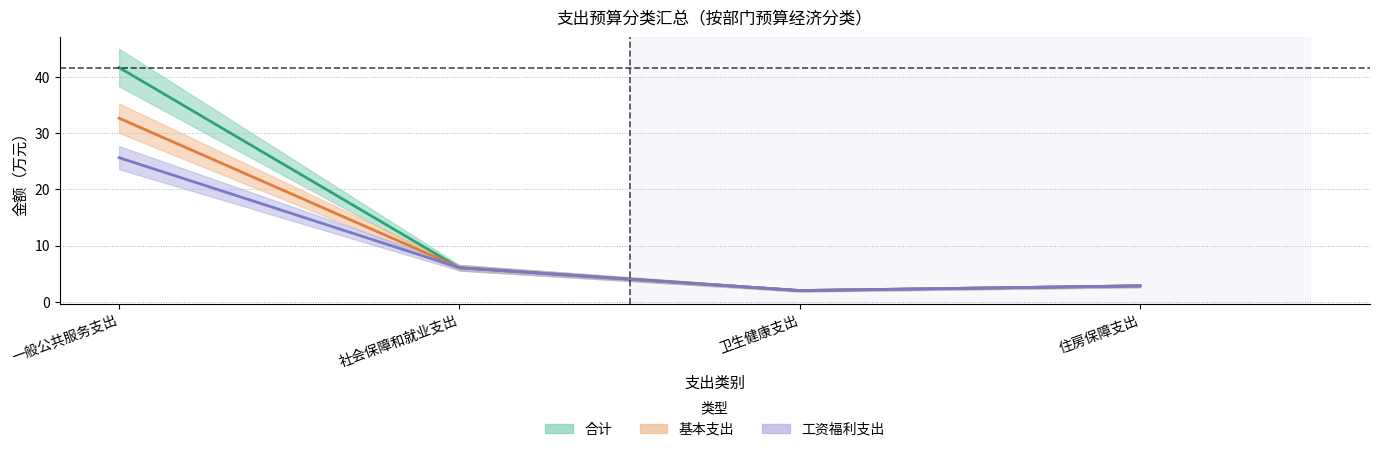

Reading left to right, what are all the values shown in this chart?

合计: 41.6	6.1	2.0	2.8
基本支出: 32.6	6.1	2.0	2.8
工资福利支出: 25.6	6.1	2.0	2.8